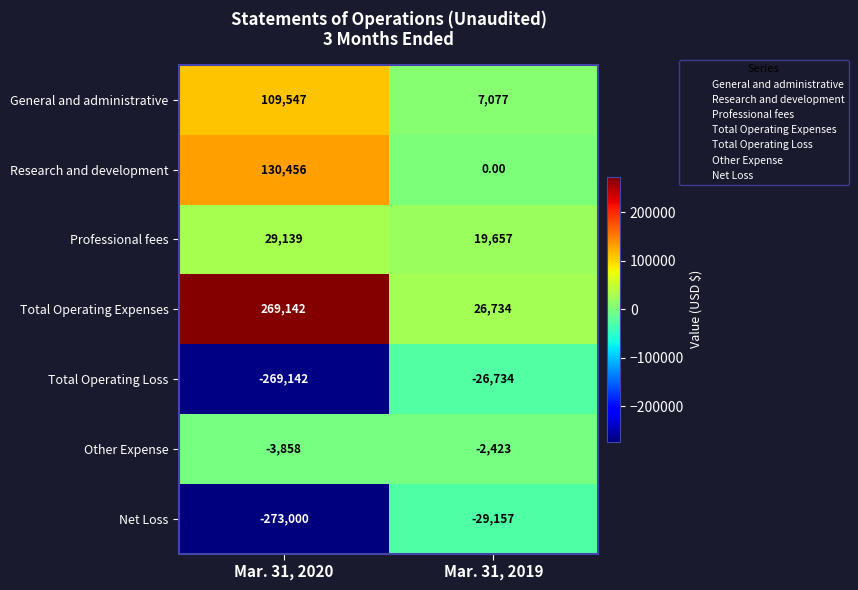

What is the sum of the Total Operating Expenses values at Mar. 31, 2020 and Mar. 31, 2019?

295876